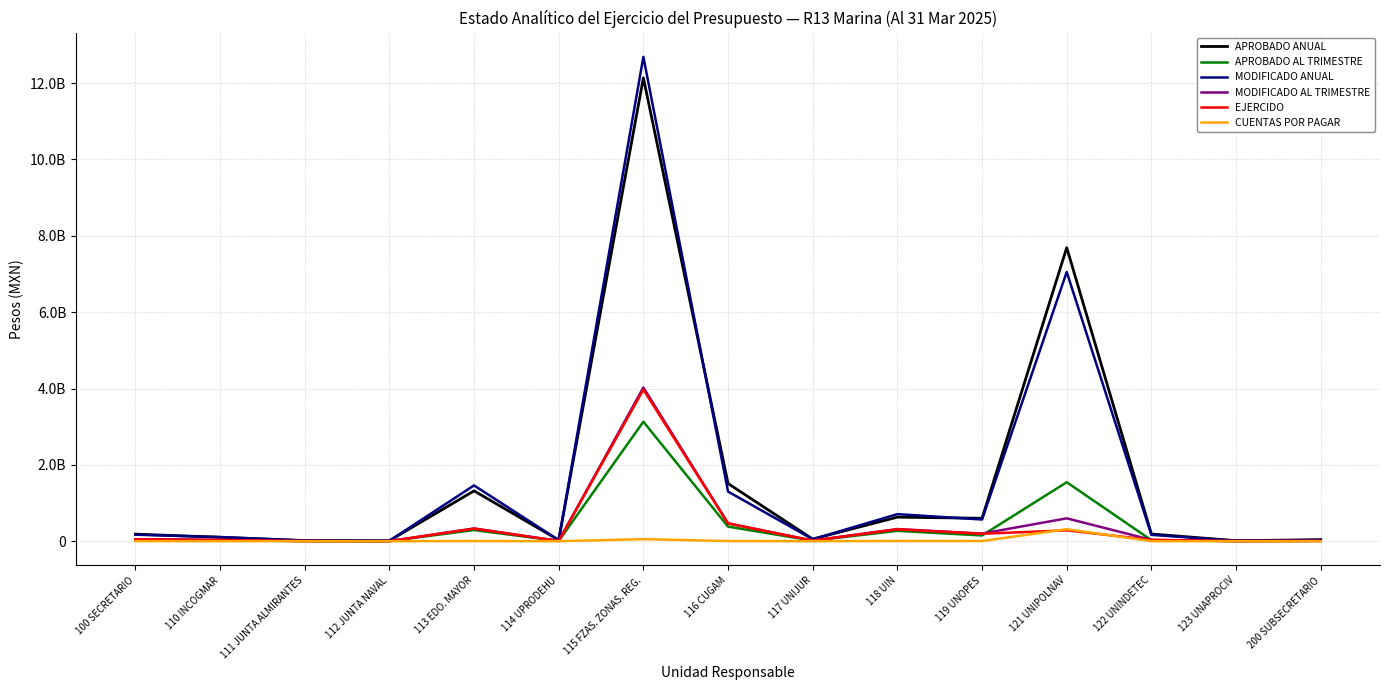

What are all the series names shown in the legend?

APROBADO ANUAL, APROBADO AL TRIMESTRE, MODIFICADO ANUAL, MODIFICADO AL TRIMESTRE, EJERCIDO, CUENTAS POR PAGAR